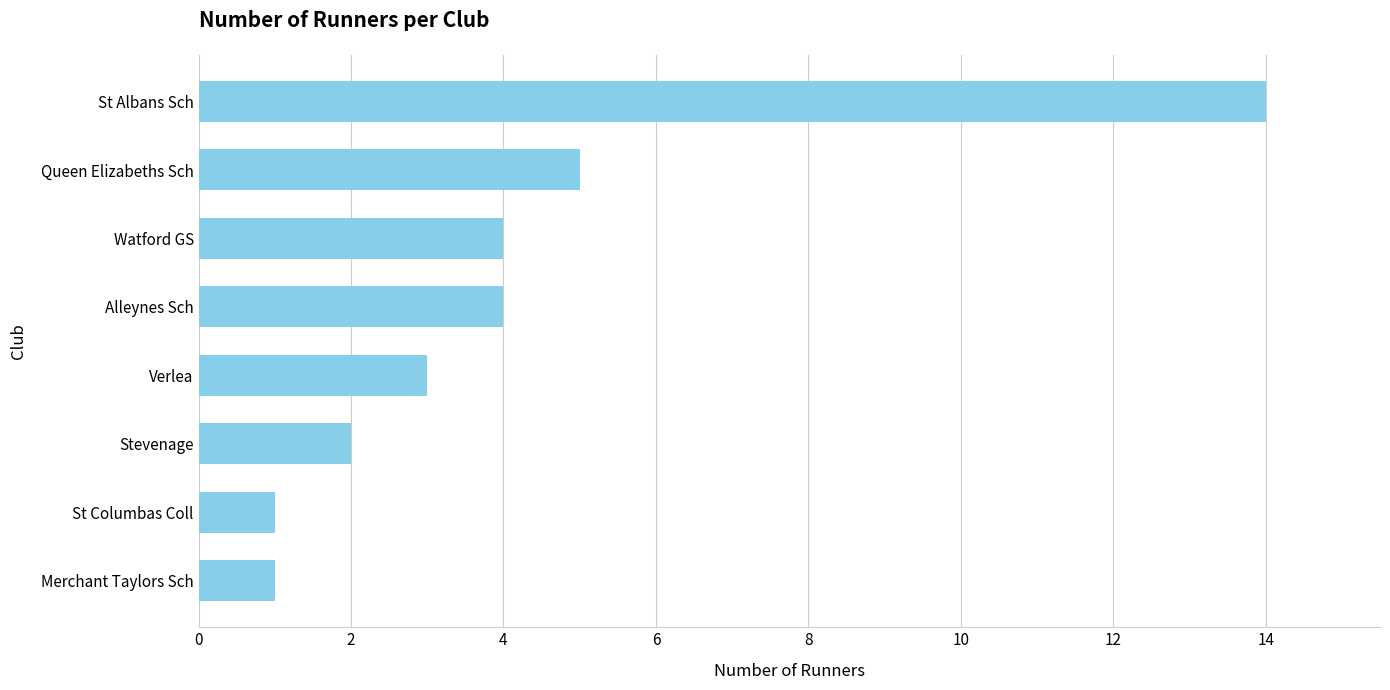

Reading top to bottom, transcribe all the data shown in this chart.

14	5	4	4	3	2	1	1